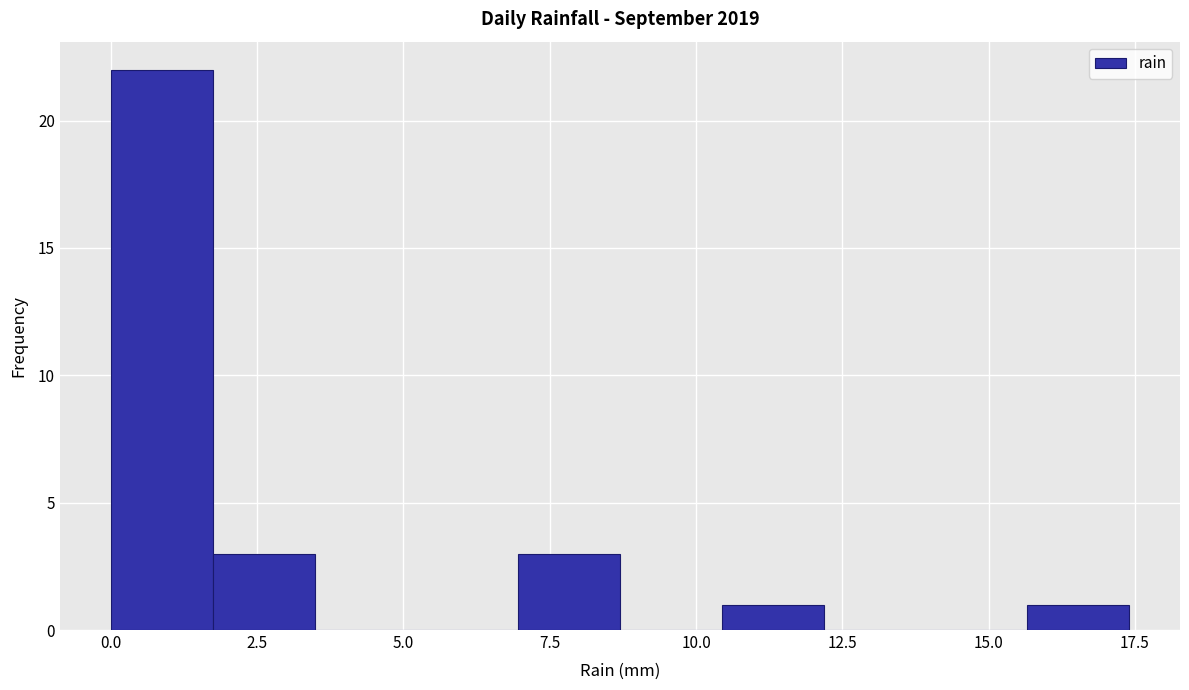

Read against the x-axis, roughly where is the centre of the tallest bar?

1.0